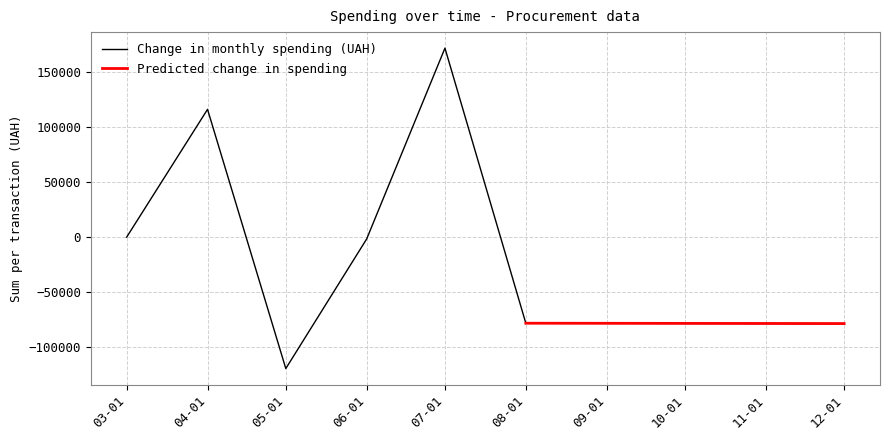

What is the maximum value for Change in monthly spending (UAH)?

171681.6